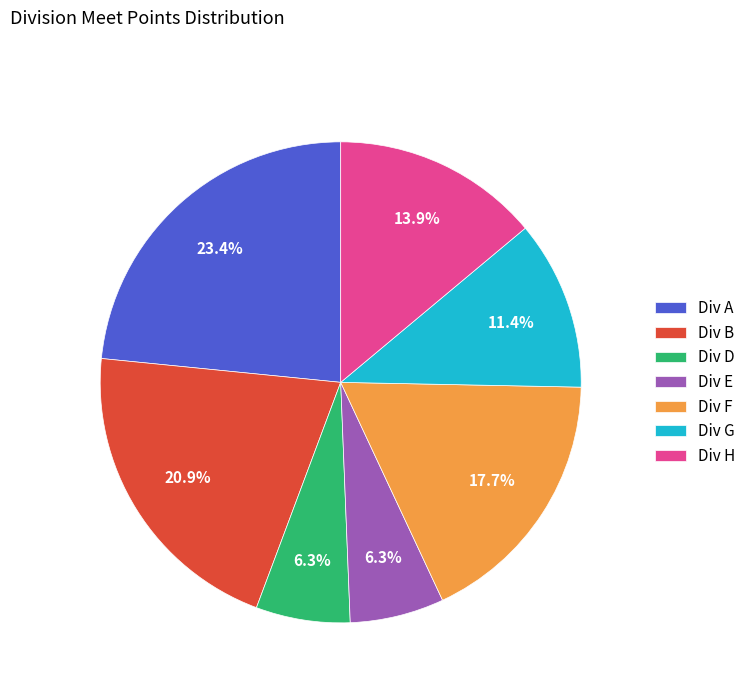

How many slices are in this pie chart?

7